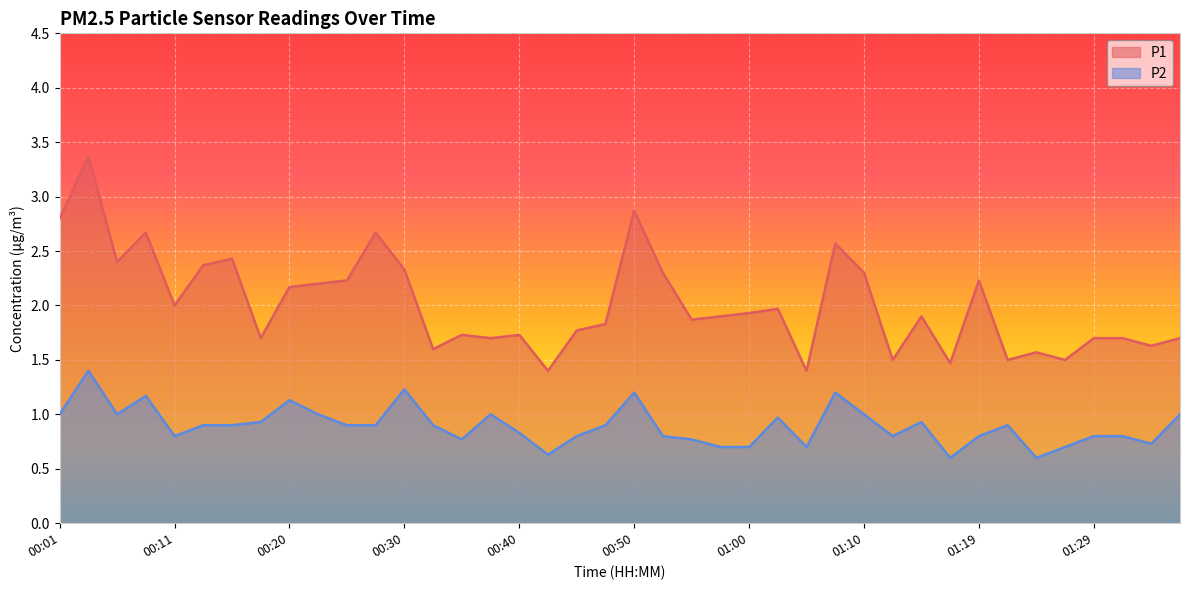

True or false: P1 and P2 cross at least once.

False